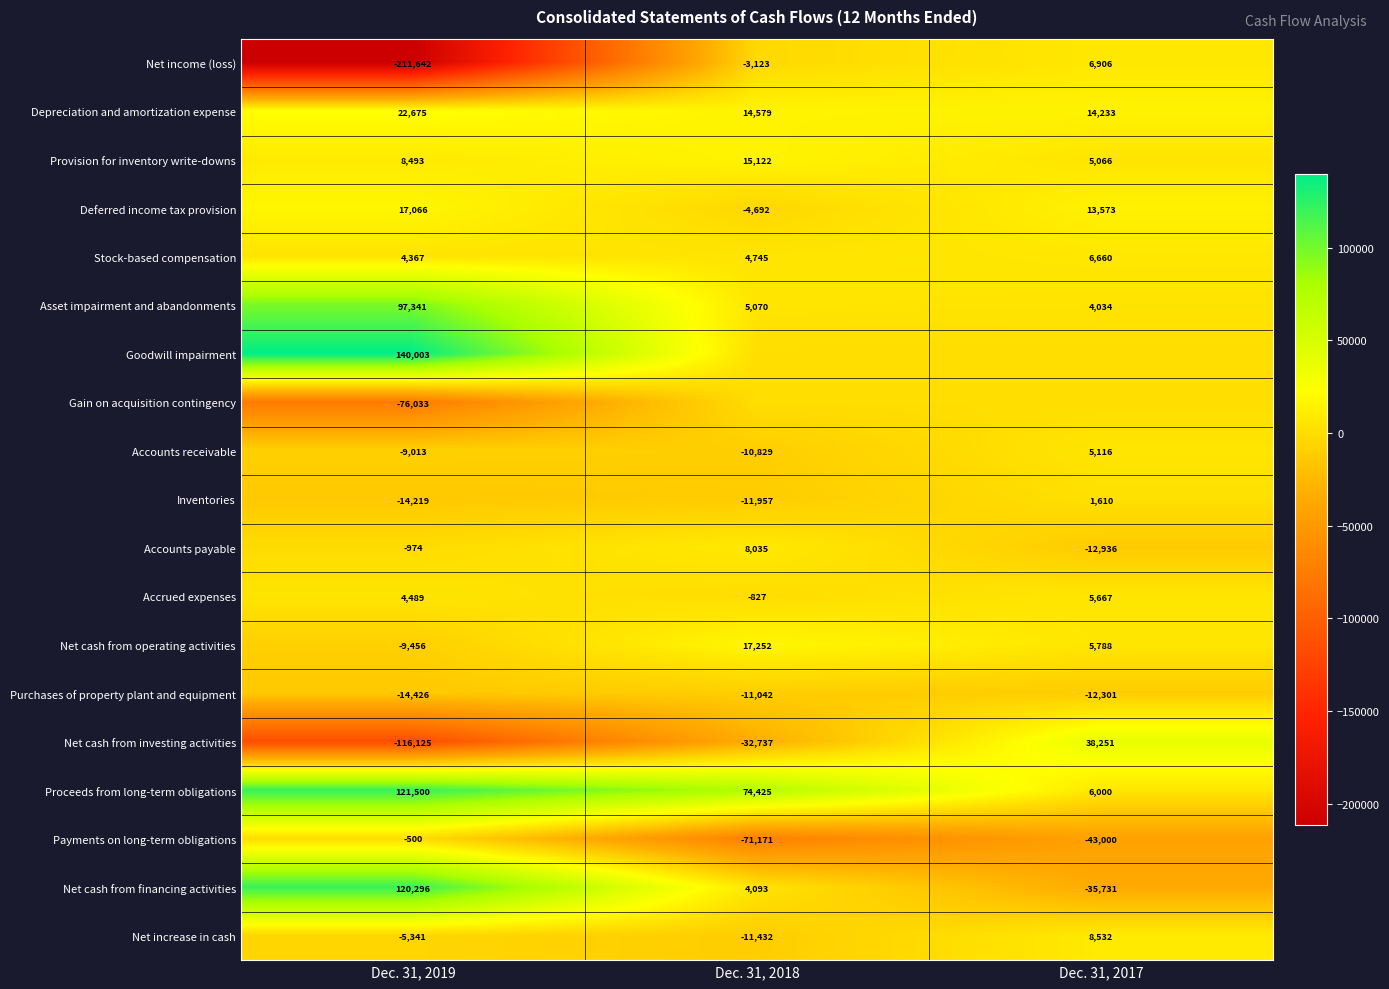

What is the difference between the Net increase in cash values at Dec. 31, 2019 and Dec. 31, 2018?

6091